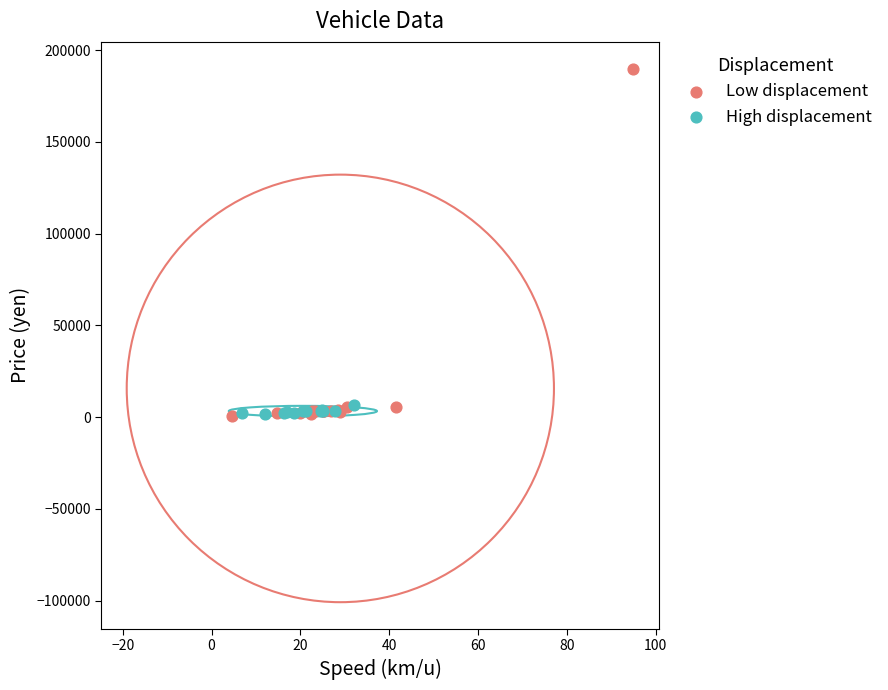

Which series has the widest spread of Y values?

Low displacement